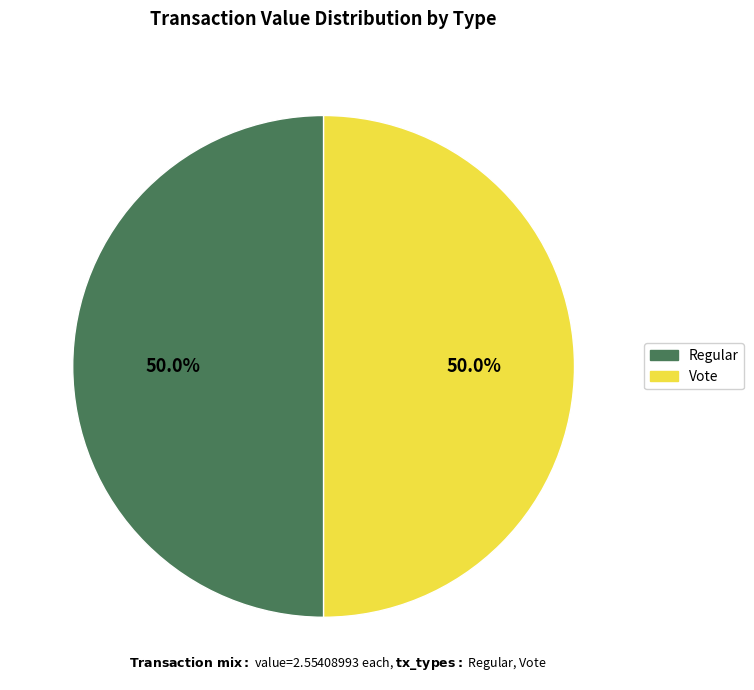

How many slices are in this pie chart?

2